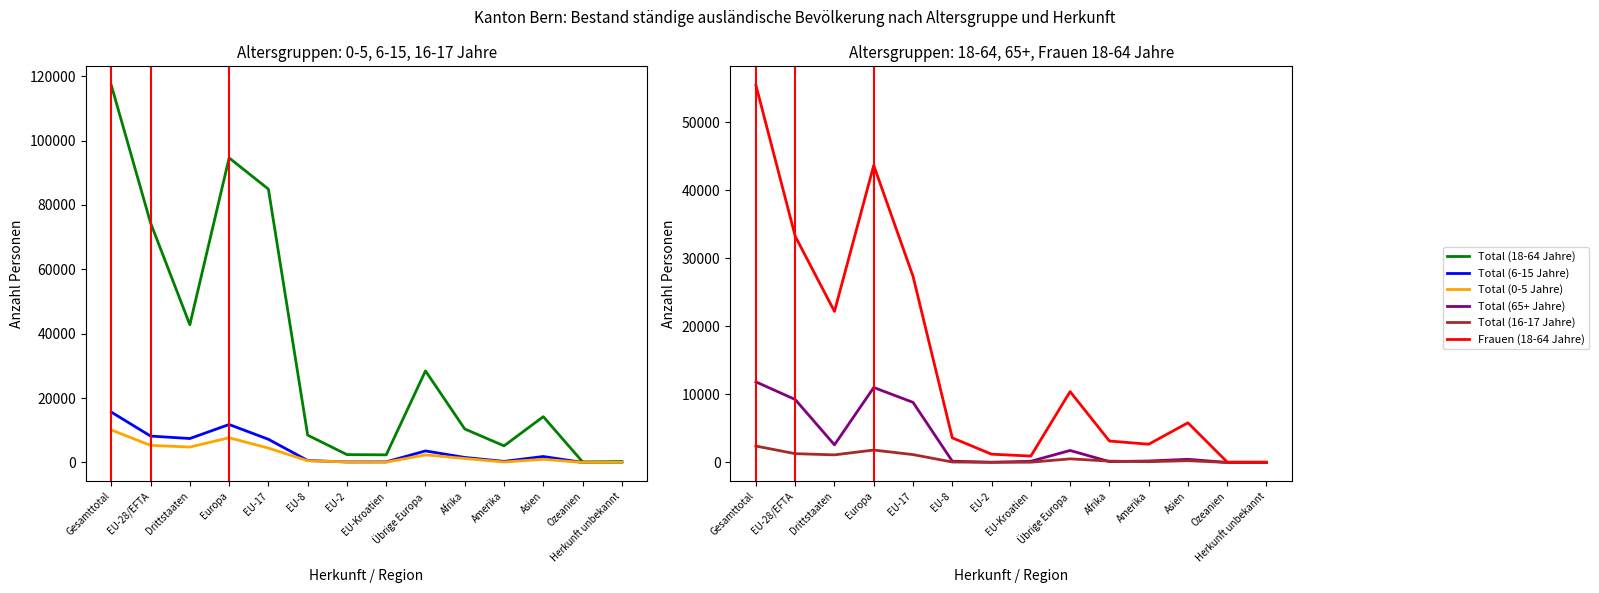

Which series has the largest total across all categories?

Total (18-64 Jahre)